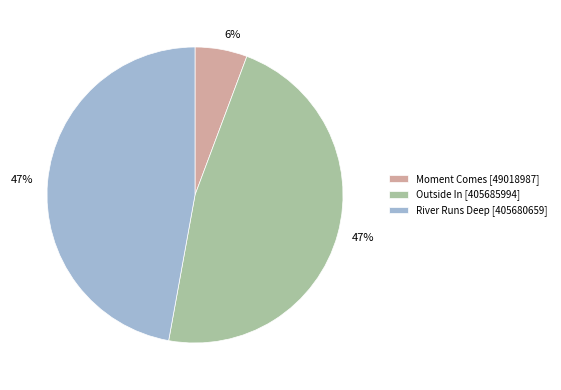

Does River Runs Deep account for over 50% of the chart?

No